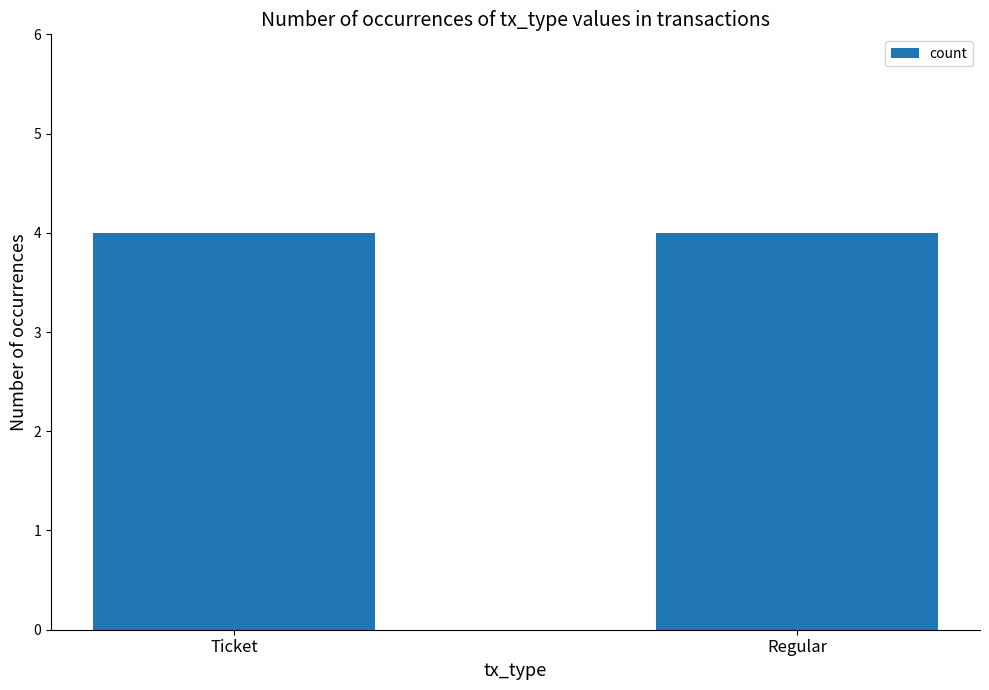

The value at Ticket is 0.1. True or false?

False